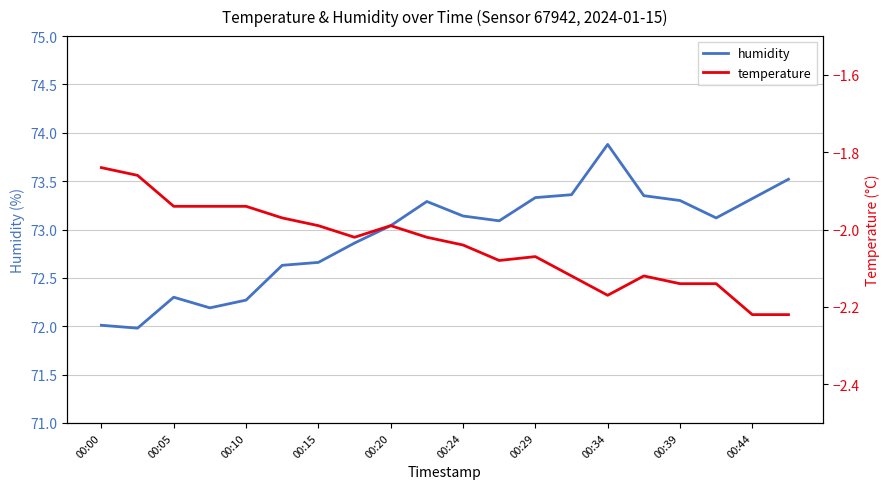

What is the lowest value of the humidity series?

72.0